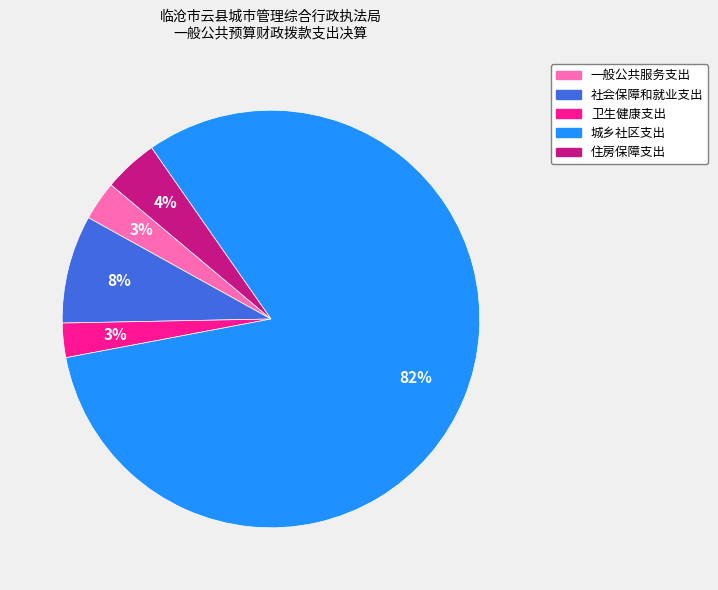

Do 一般公共服务支出 and 社会保障和就业支出 together represent more than half of the pie?

No